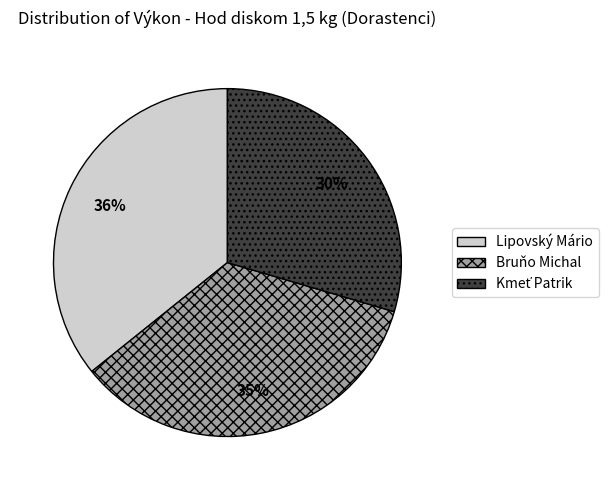

What is the ratio of the value at Bruňo Michal to the value at Lipovský Mário?

1.0